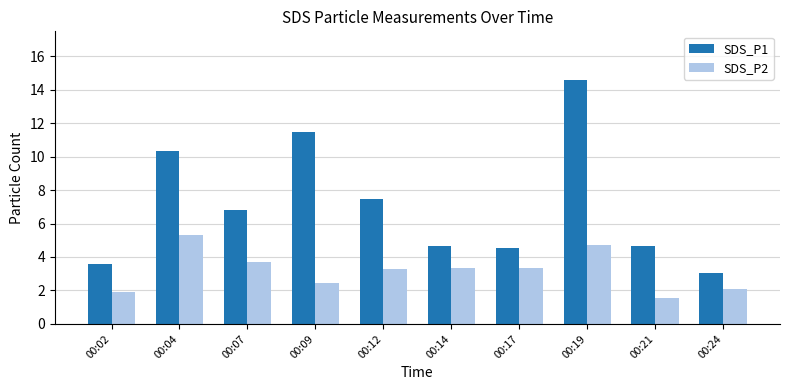

Reading left to right, what are all the values shown in this chart?

SDS_P1: 00:02=3.6	00:04=10.3	00:07=6.8	00:09=11.5	00:12=7.5	00:14=4.6	00:17=4.5	00:19=14.6	00:21=4.6	00:24=3.1
SDS_P2: 00:02=1.9	00:04=5.3	00:07=3.7	00:09=2.4	00:12=3.3	00:14=3.4	00:17=3.4	00:19=4.7	00:21=1.5	00:24=2.1